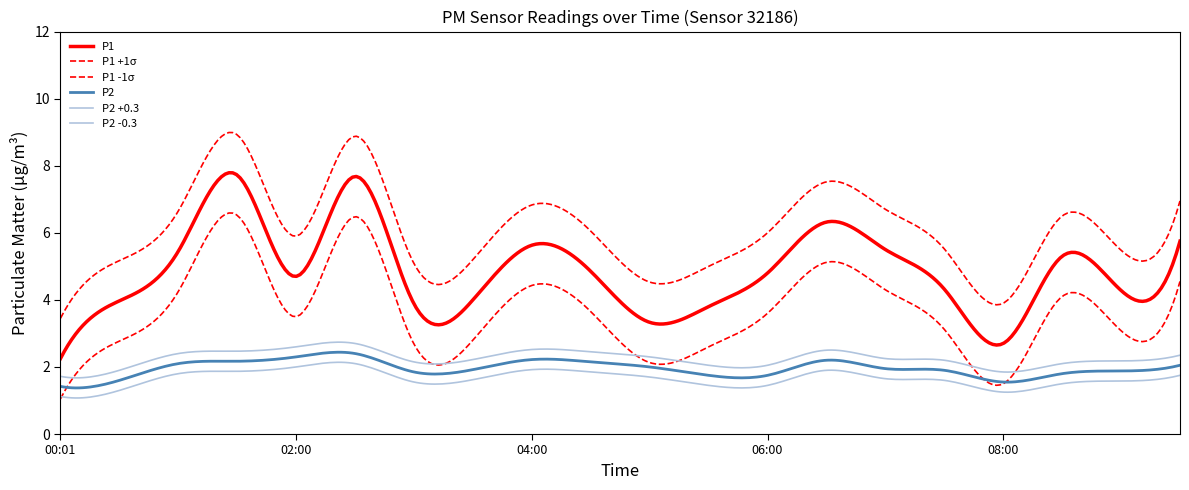

Which series has the largest range (max minus min)?

P1